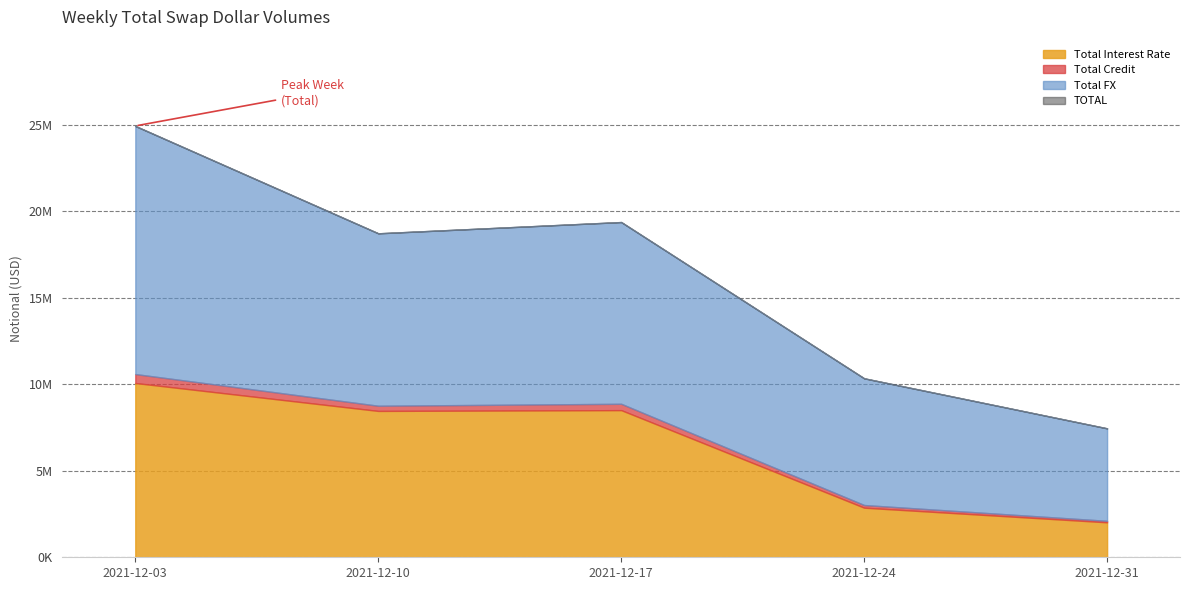

Rank the series at 2021-12-17 from highest to lowest value.

TOTAL, Total FX, Total Interest Rate, Total Credit